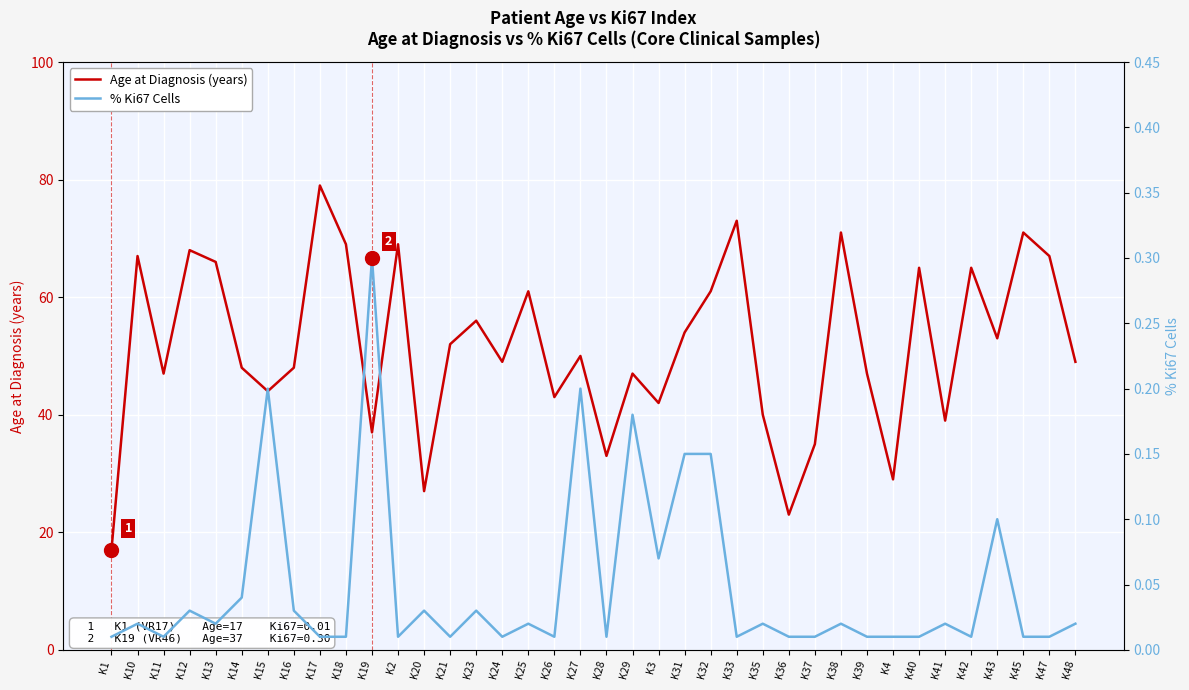

The % Ki67 Cells series shows 0.0 at K41. True or false?

False